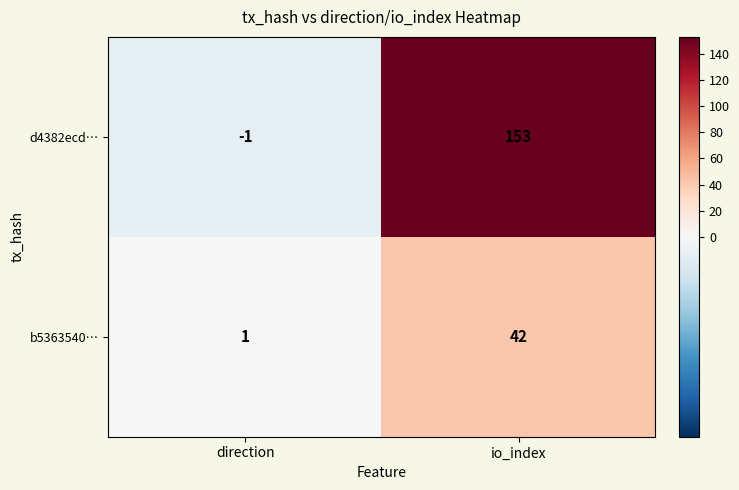

What is the difference between the maximum and minimum values in the b5363540… series?

41